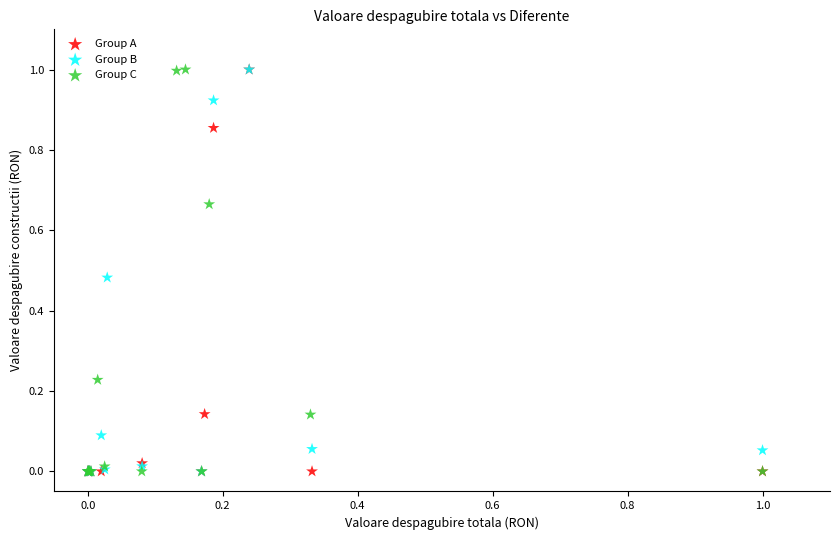

What are all the series names shown in the legend?

Group A, Group B, Group C